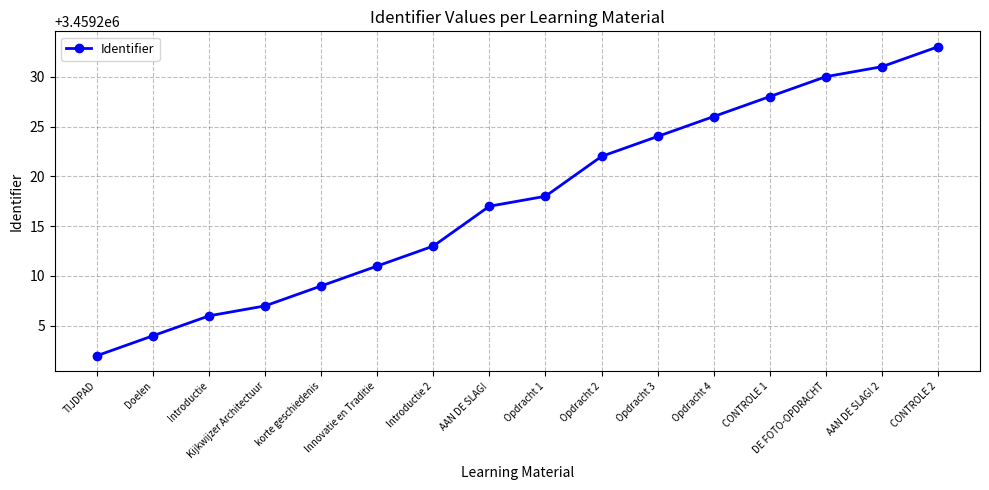

How many data points are less than 3459218?

8